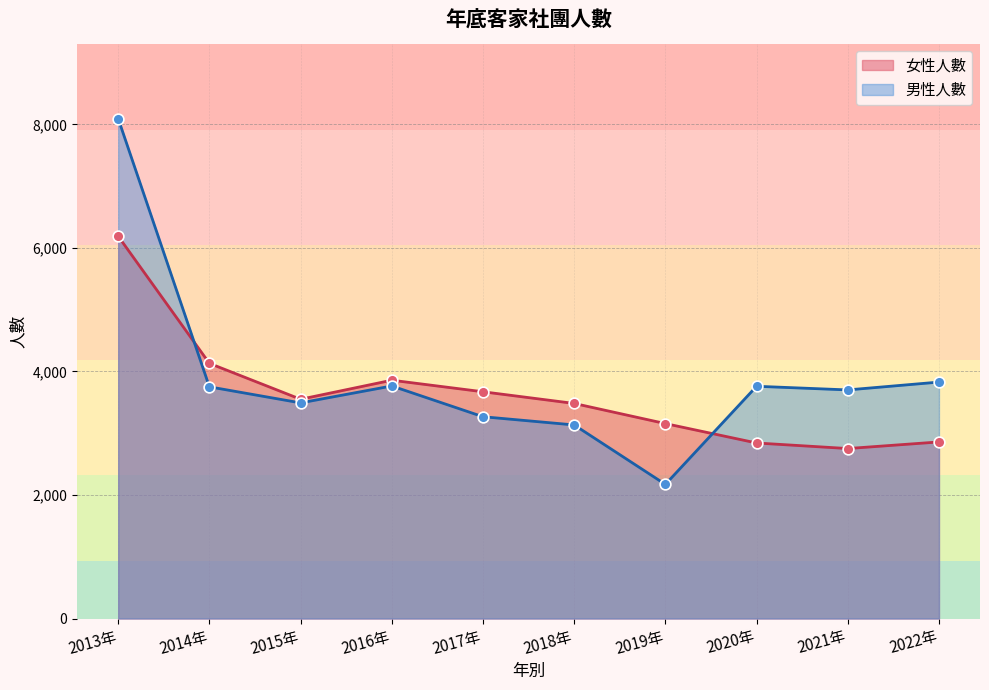

At which category is the sum across all series the highest?

2013年